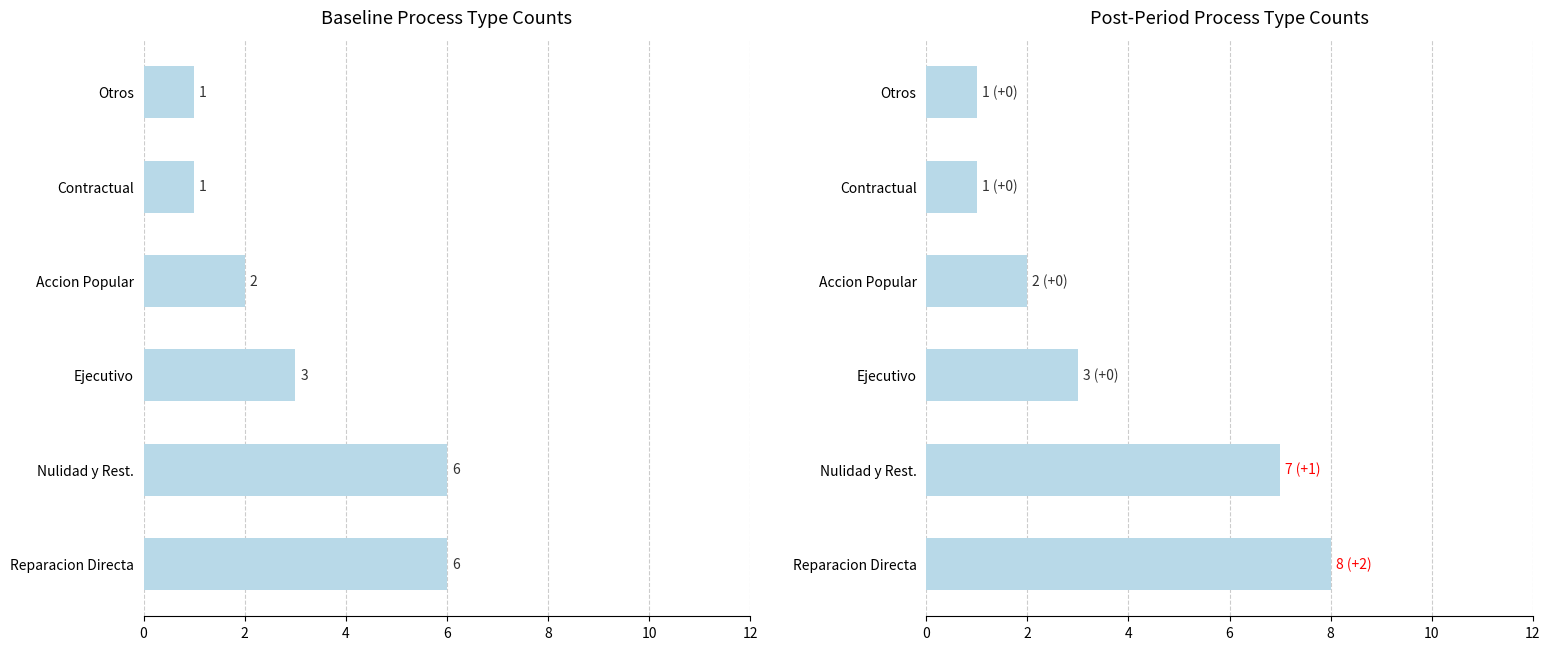

Is it true that Baseline Count equals 2 at 6?

True